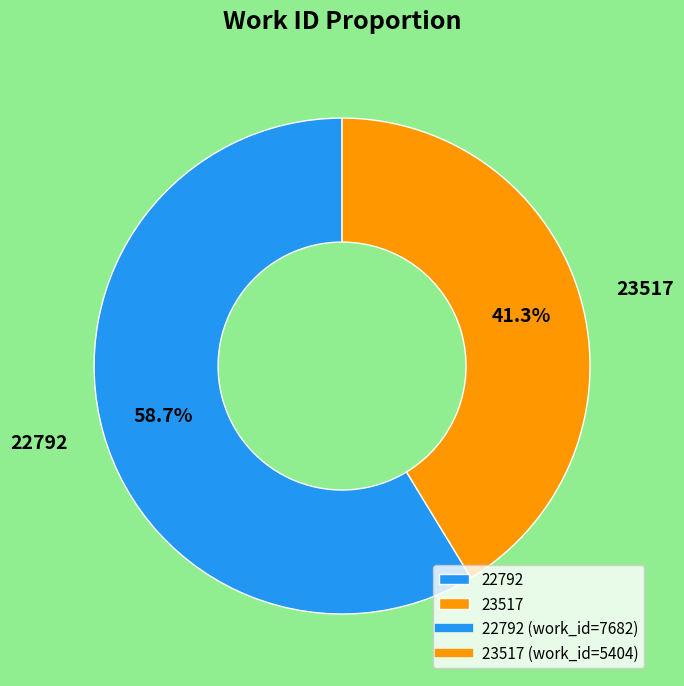

What is the largest slice in the pie chart?

22792